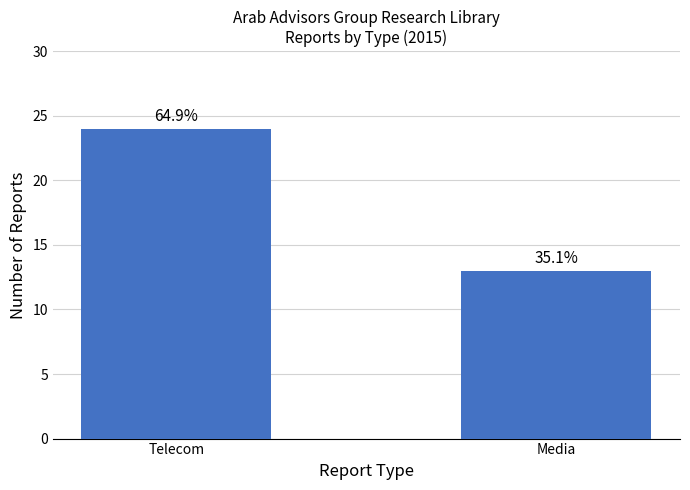

The chart shows a value of 13 at Media. True or false?

True